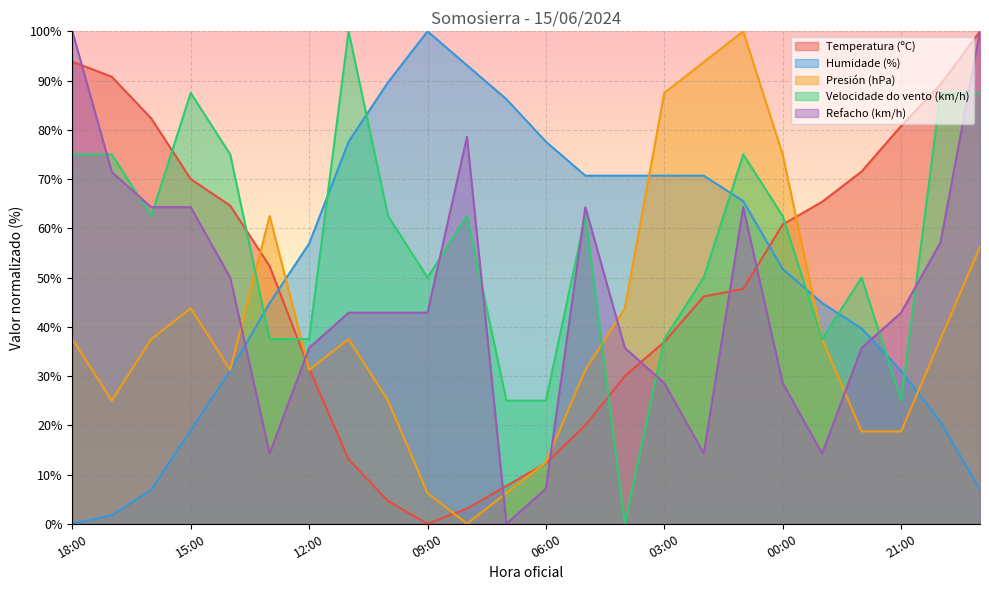

At which label is Temperatura (ºC) closest to 50?

13:00